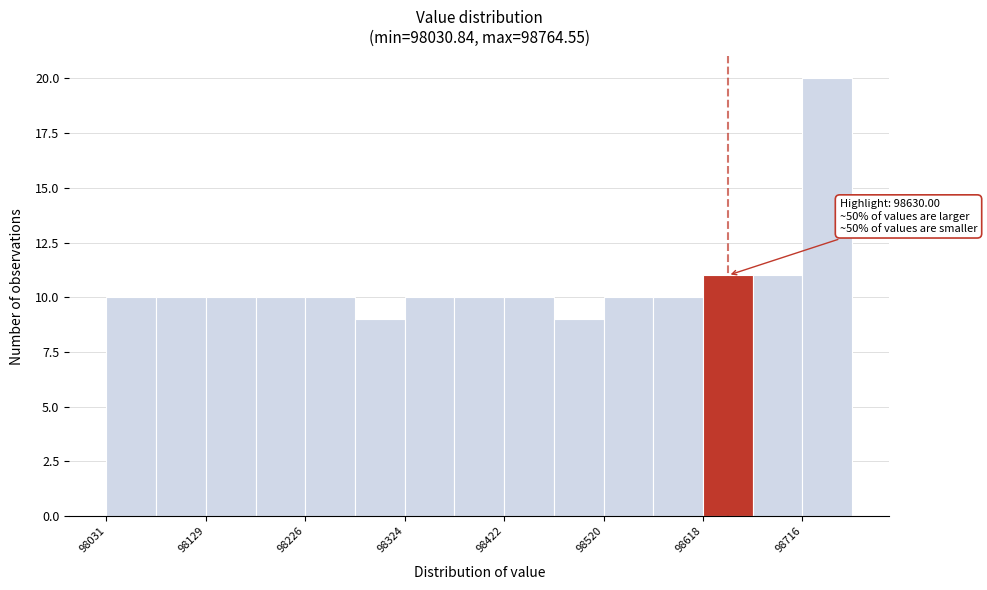

Which range on the x-axis has the tallest bar?

98720 to 98760